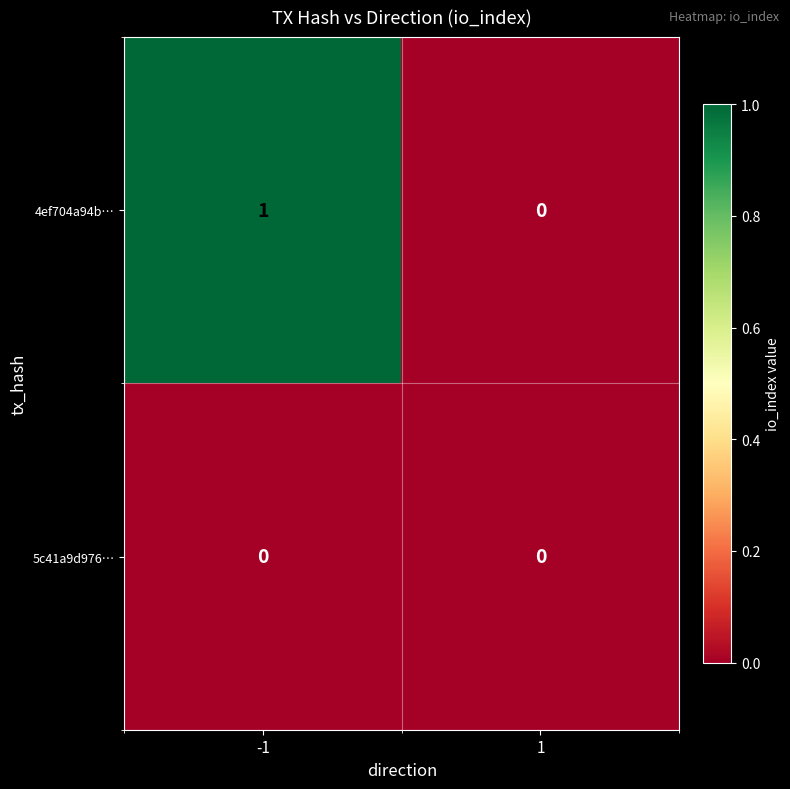

Which series has the largest total across all categories?

4ef704a94b…